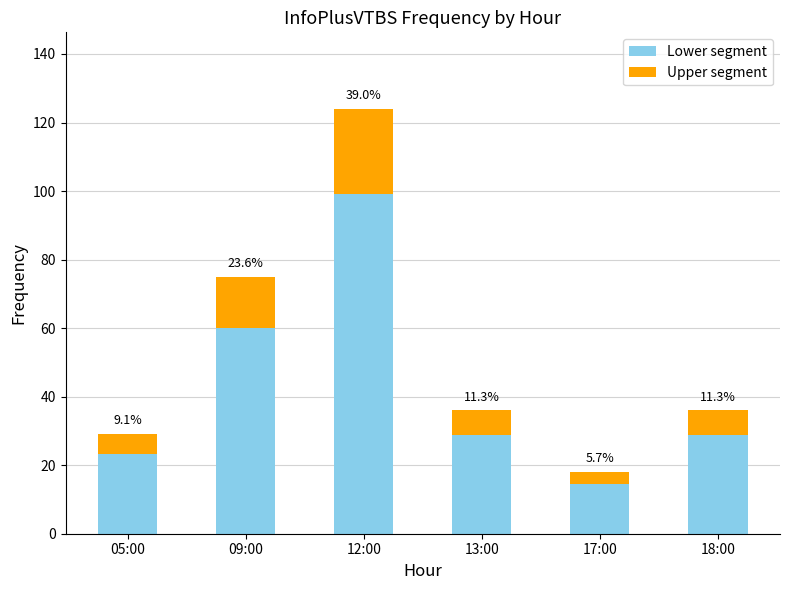

Are the bars horizontal?

No